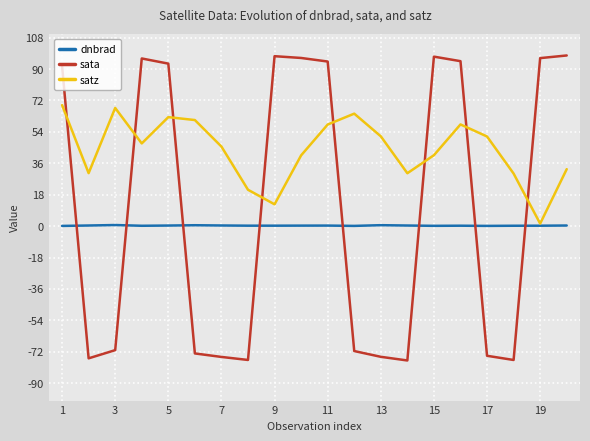

What is the maximum value for sata?

97.8